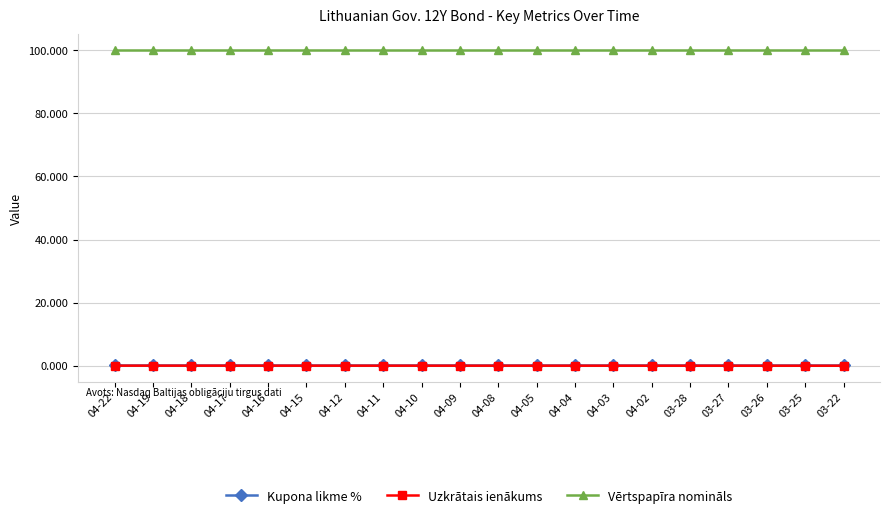

What is the minimum value for Vērtspapīra nomināls?

100.0